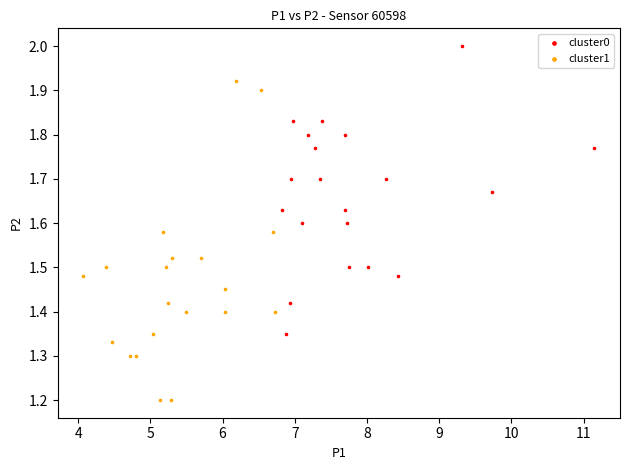

Which series has the widest spread of Y values?

cluster1